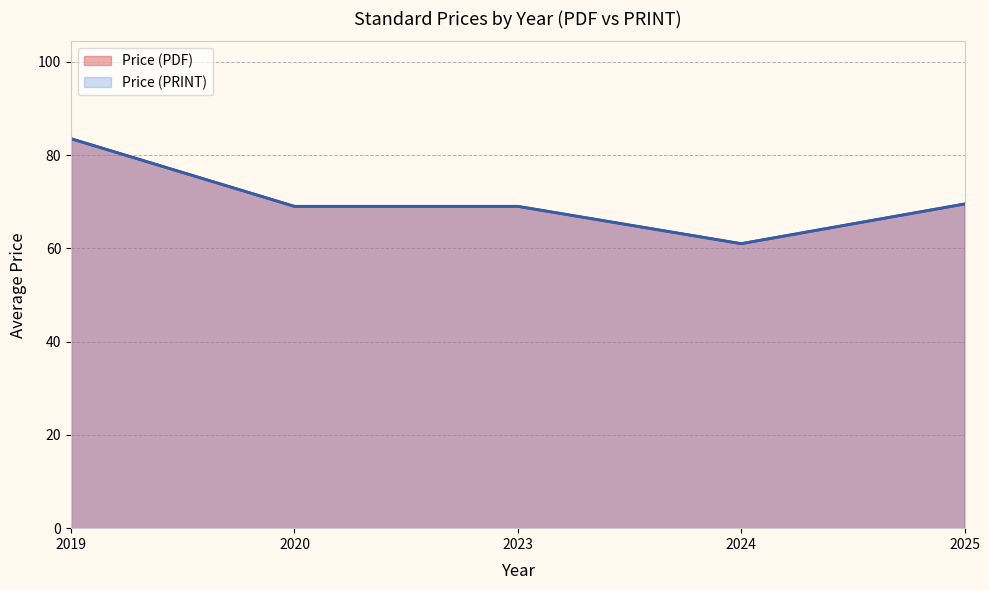

What is the value of the Price (PDF) point at the 3rd from the left?

69